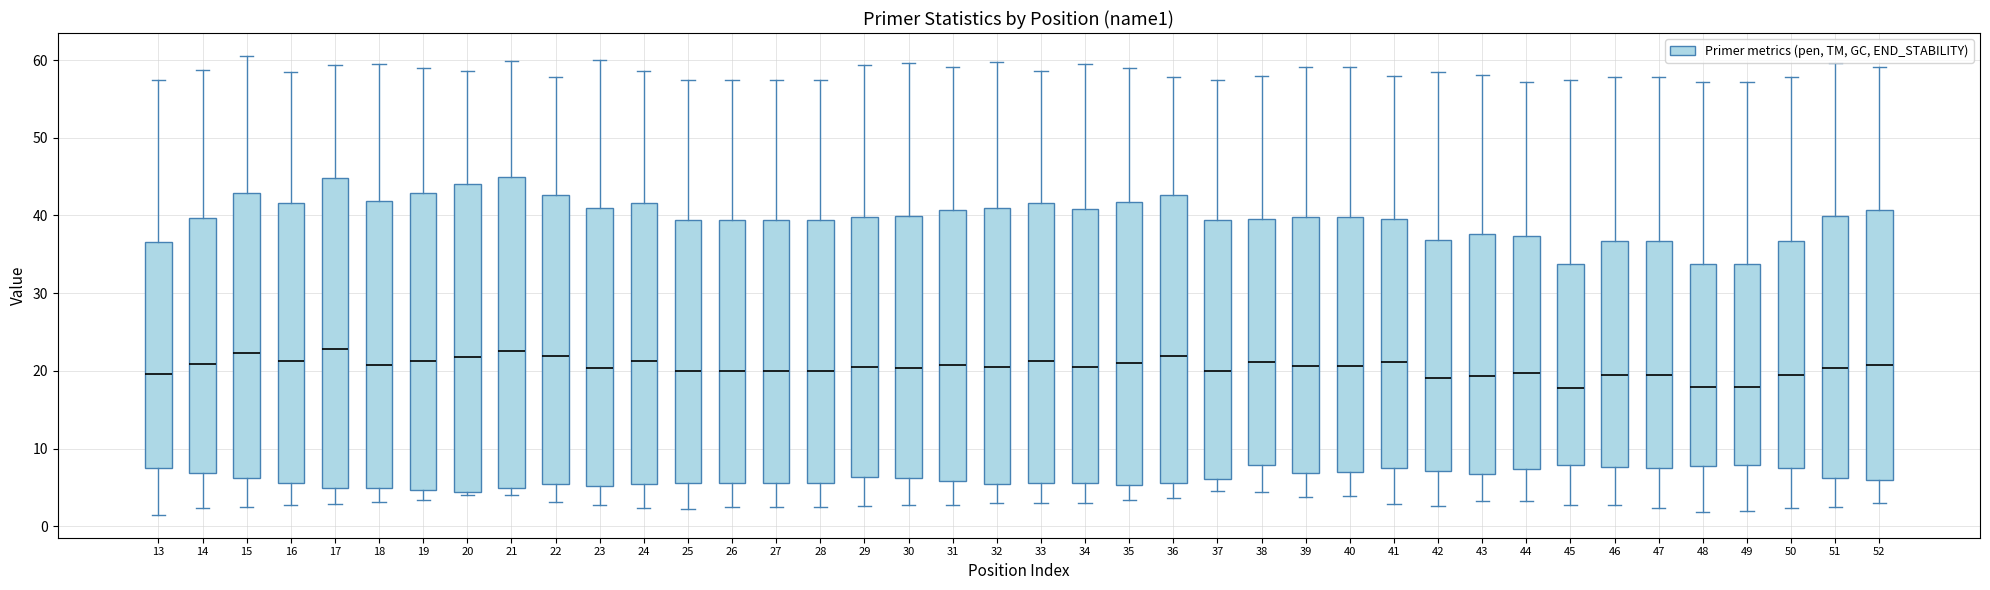

Reading left to right, transcribe this box plot: for each box, give where its median line is, the range the box spans, and where its two whiskers end, as read against the y-axis. The values are not printed on the chart, so give them approximately, as read against the axis.

13: median 20, box 8 to 37, whiskers 1 to 57
14: median 21, box 7 to 40, whiskers 2 to 59
15: median 22, box 6 to 43, whiskers 2 to 61
16: median 21, box 6 to 42, whiskers 3 to 58
17: median 23, box 5 to 45, whiskers 3 to 59
18: median 21, box 5 to 42, whiskers 3 to 59
19: median 21, box 5 to 43, whiskers 3 to 59
20: median 22, box 4 to 44, whiskers 4 (just below the box's lower edge) to 59
21: median 23, box 5 to 45, whiskers 4 to 60
22: median 22, box 5 to 43, whiskers 3 to 58
23: median 20, box 5 to 41, whiskers 3 to 60
24: median 21, box 5 to 42, whiskers 2 to 59
25: median 20, box 6 to 39, whiskers 2 to 57
26: median 20, box 6 to 39, whiskers 3 to 57
27: median 20, box 6 to 39, whiskers 3 to 57
28: median 20, box 6 to 39, whiskers 3 to 57
29: median 20, box 6 to 40, whiskers 3 to 59
30: median 20, box 6 to 40, whiskers 3 to 60
31: median 21, box 6 to 41, whiskers 3 to 59
32: median 20, box 5 to 41, whiskers 3 to 60
33: median 21, box 6 to 42, whiskers 3 to 59
34: median 21, box 6 to 41, whiskers 3 to 60
35: median 21, box 5 to 42, whiskers 3 to 59
36: median 22, box 6 to 43, whiskers 4 to 58
37: median 20, box 6 to 39, whiskers 4 to 57
38: median 21, box 8 to 39, whiskers 4 to 58
39: median 21, box 7 to 40, whiskers 4 to 59
40: median 21, box 7 to 40, whiskers 4 to 59
41: median 21, box 8 to 39, whiskers 3 to 58
42: median 19, box 7 to 37, whiskers 3 to 58
43: median 19, box 7 to 38, whiskers 3 to 58
44: median 20, box 7 to 37, whiskers 3 to 57
45: median 18, box 8 to 34, whiskers 3 to 57
46: median 19, box 8 to 37, whiskers 3 to 58
47: median 19, box 8 to 37, whiskers 2 to 58
48: median 18, box 8 to 34, whiskers 2 to 57
49: median 18, box 8 to 34, whiskers 2 to 57
50: median 19, box 7 to 37, whiskers 2 to 58
51: median 20, box 6 to 40, whiskers 3 to 60
52: median 21, box 6 to 41, whiskers 3 to 59